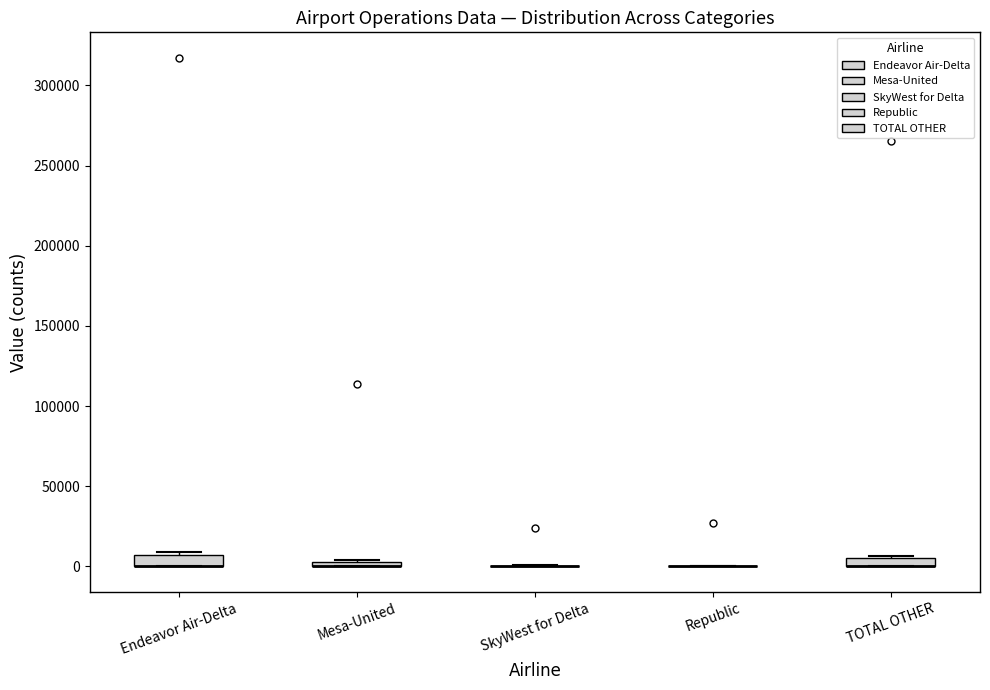

Where is the upper edge of the box for TOTAL OTHER on the y-axis? The values are not printed on the chart, so give them approximately, as read against the axis.

5000